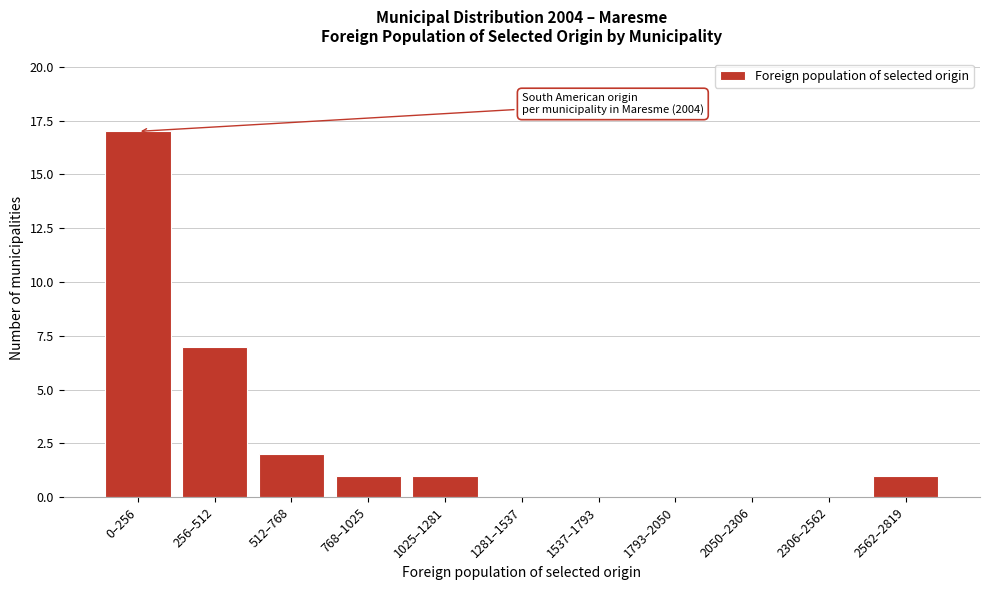

Reading right to left, extract all data points from this chart.

2562–2819=1	2306–2562=0	2050–2306=0	1793–2050=0	1537–1793=0	1281–1537=0	1025–1281=1	768–1025=1	512–768=2	256–512=7	0–256=17